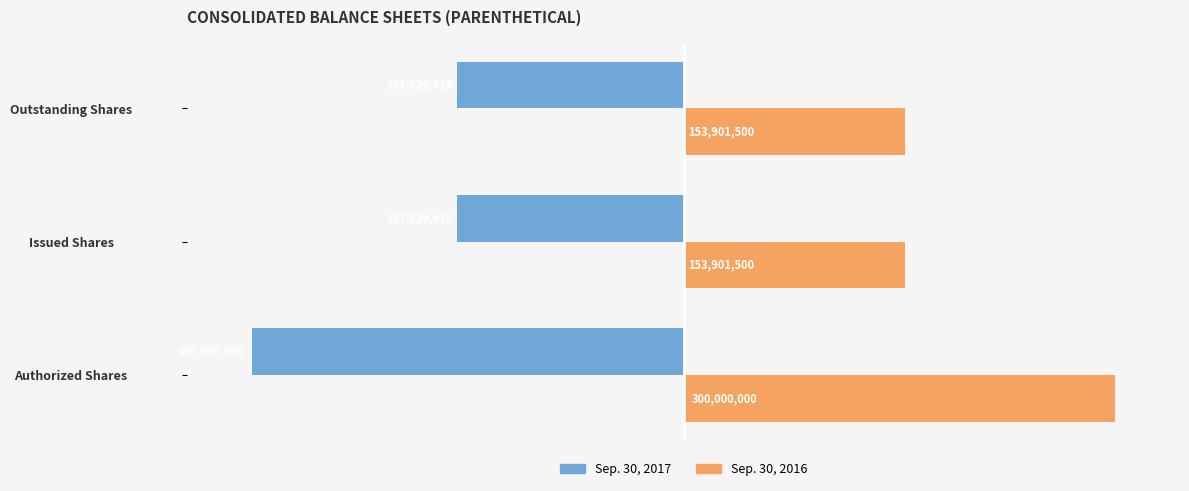

Is it true that Sep. 30, 2016 equals 78086319 at Issued Shares?

False